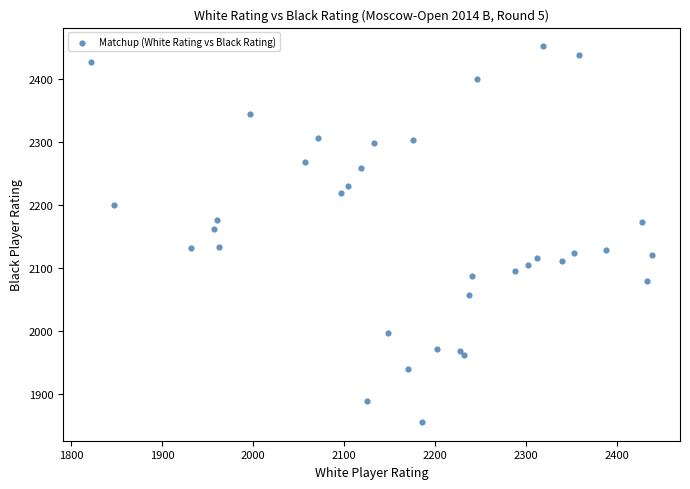

What Y value in the scatter plot is closest to 2154?

2162